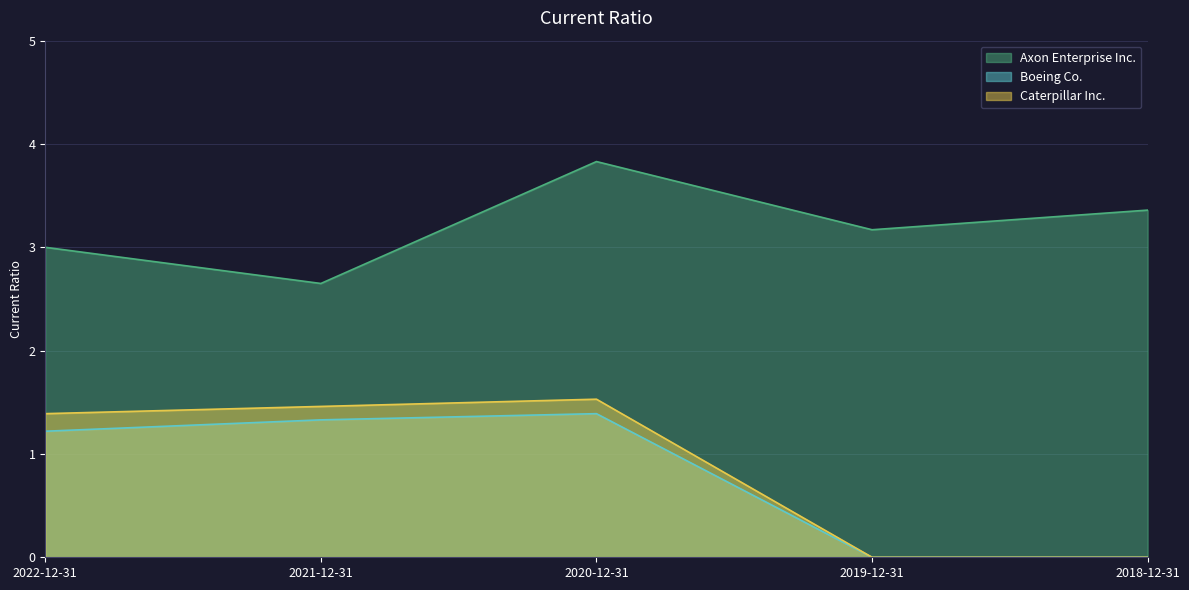

How many lines are shown in the chart?

3